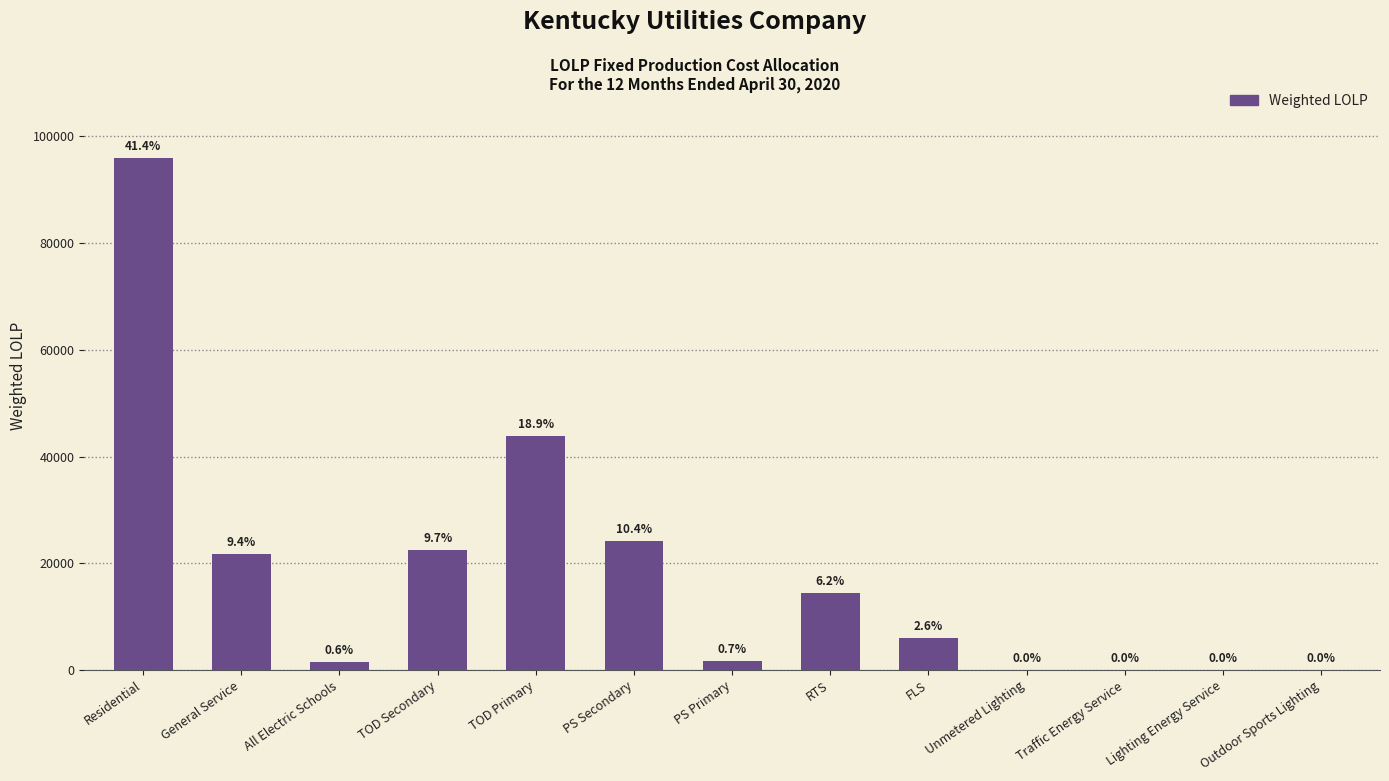

Reading left to right, what are all the values shown in this chart?

Residential=95986.6	General Service=21772.4	All Electric Schools=1471.6	TOD Secondary=22490.9	TOD Primary=43929.9	PS Secondary=24108.0	PS Primary=1665.1	RTS=14386.0	FLS=6067.1	Unmetered Lighting=88.2	Traffic Energy Service=12.1	Lighting Energy Service=1.0	Outdoor Sports Lighting=2.0